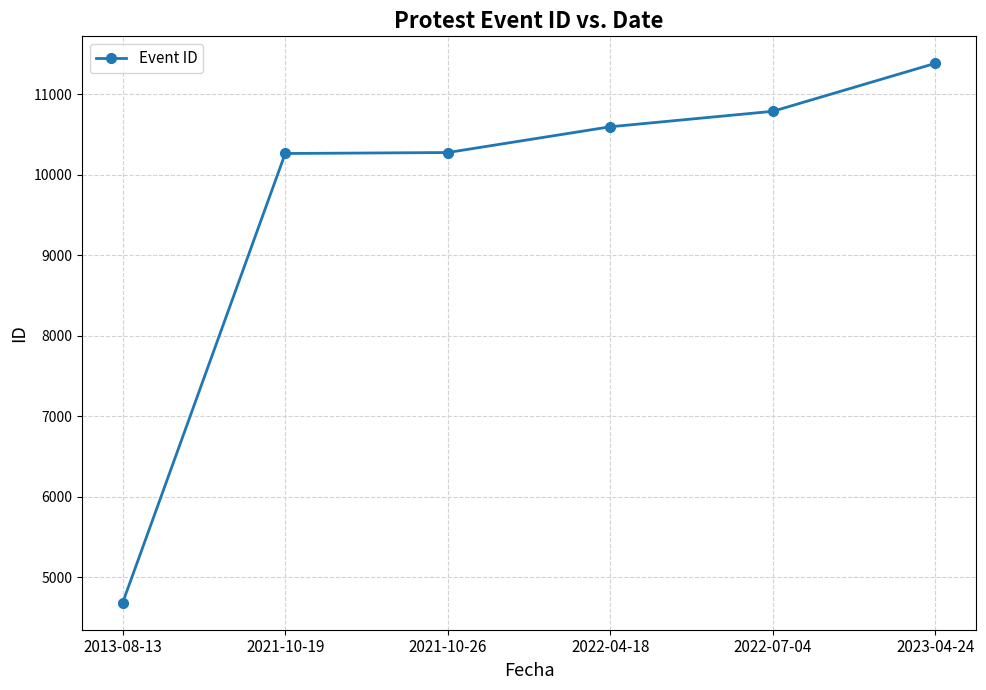

What value does the data have at 2021-10-26, to the nearest 50?

10300